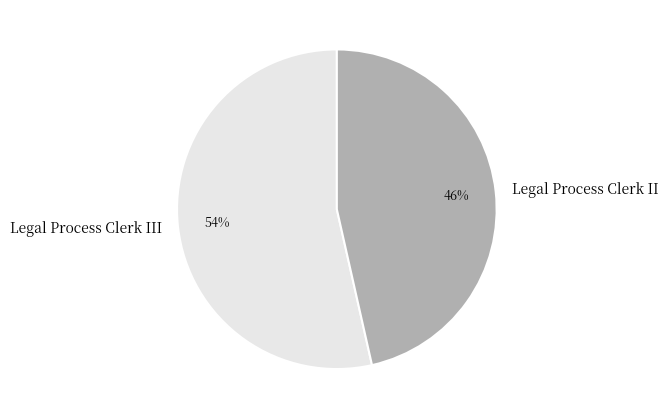

What is the ratio of the value at Legal Process Clerk III to the value at Legal Process Clerk II?

1.2